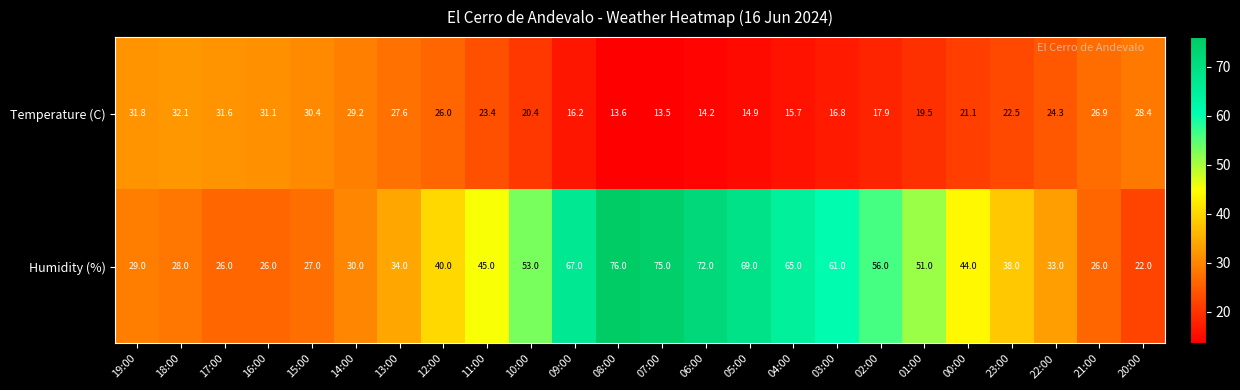

Is the value of Humidity (%) at 23:00 greater than the value of Temperature (C) at 07:00?

Yes